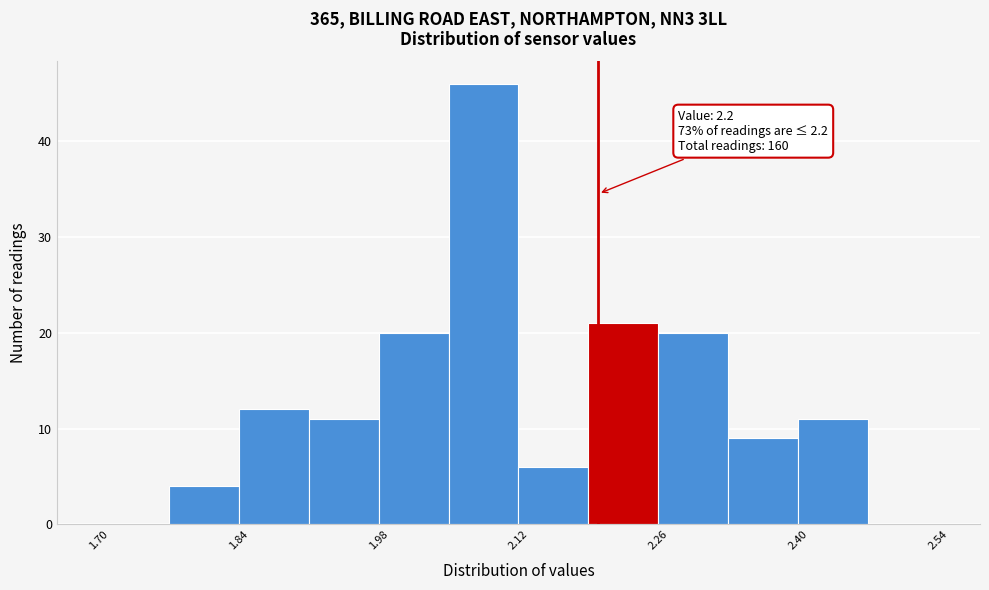

Around what value on the x-axis is the tallest bar? Give the approximate position of its centre, as read against the axis.

2.08